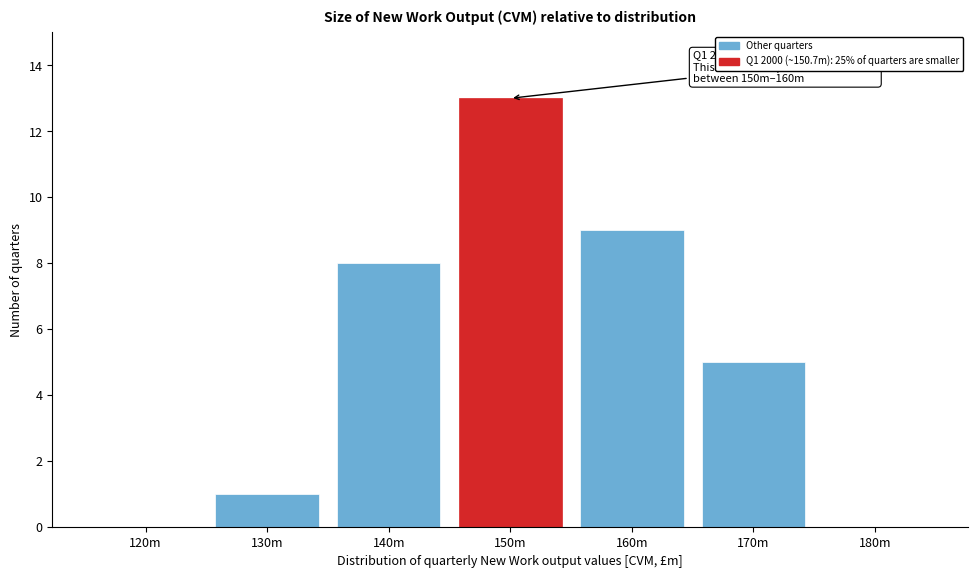

Reading left to right, what are all the values shown in this chart?

120m=0	130m=1	140m=8	150m=13	160m=9	170m=5	180m=0